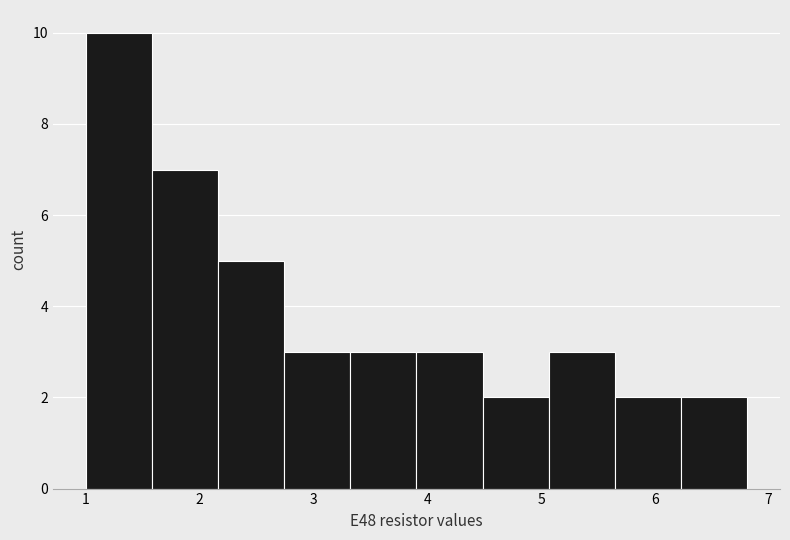

Reading left to right, list every bar in this chart as the range it spans on the x-axis followed by its height. Neither the bar edges nor the heights are printed on the chart, so give them approximately, as read against the axes.

1.0 to 1.6: 10
1.6 to 2.2: 7
2.2 to 2.7: 5
2.7 to 3.3: 3
3.3 to 3.9: 3
3.9 to 4.5: 3
4.5 to 5.1: 2
5.1 to 5.6: 3
5.6 to 6.2: 2
6.2 to 6.8: 2